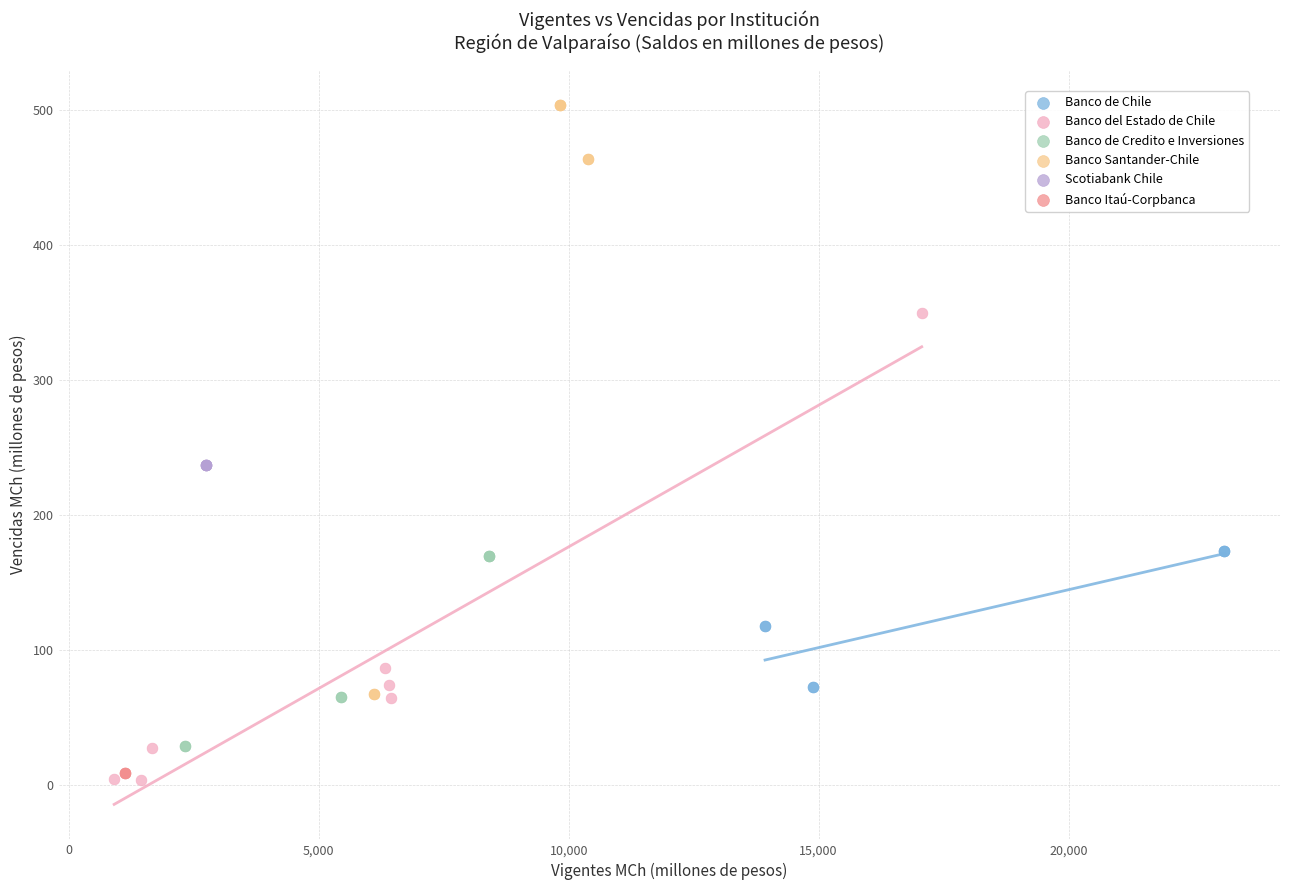

Which series contains the highest Y value?

Banco Santander-Chile